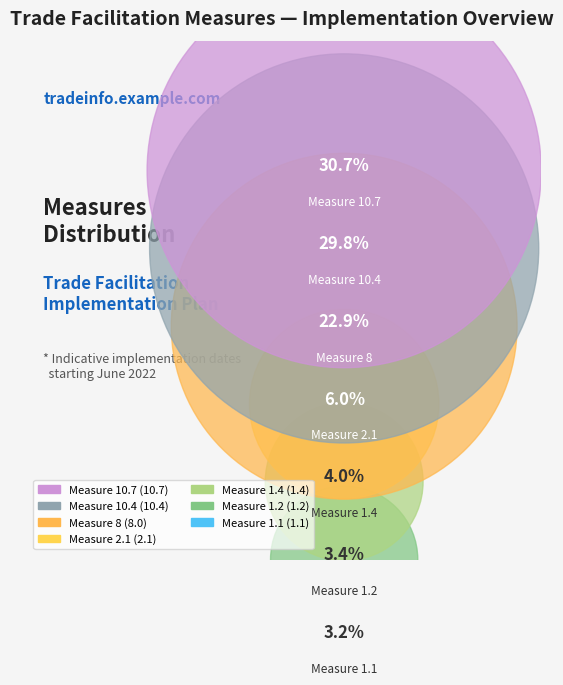

How many segments does this pie chart have?

7